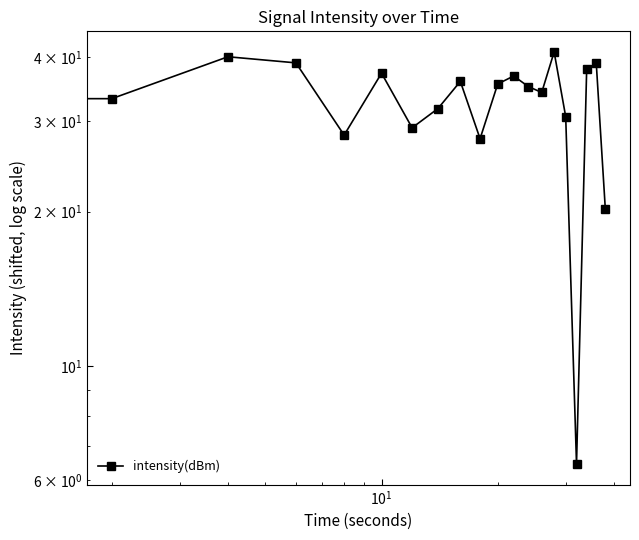

What is the smallest value displayed?

6.4